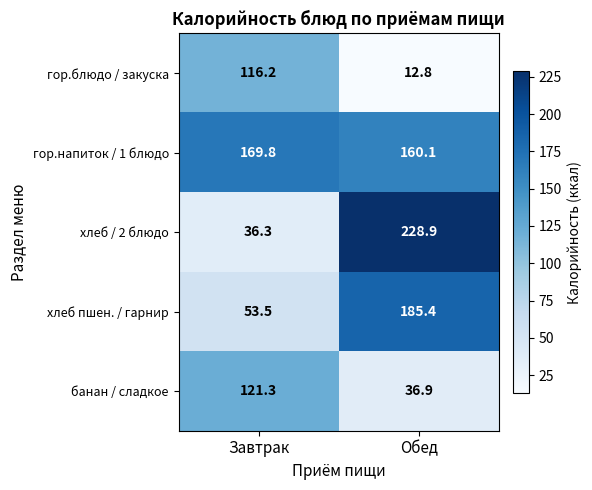

What is the maximum value shown in the chart?

228.9